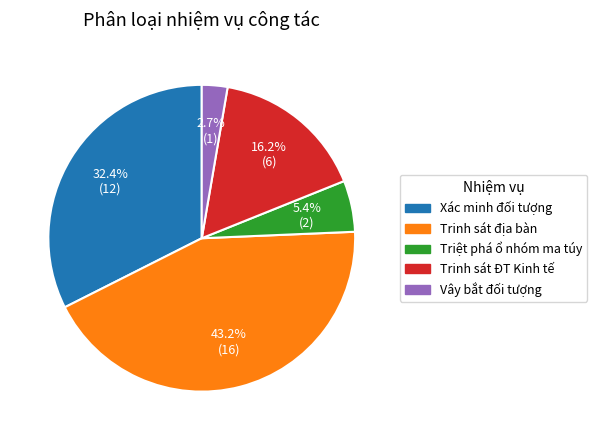

What is the largest slice in the pie chart?

Trinh sát địa bàn